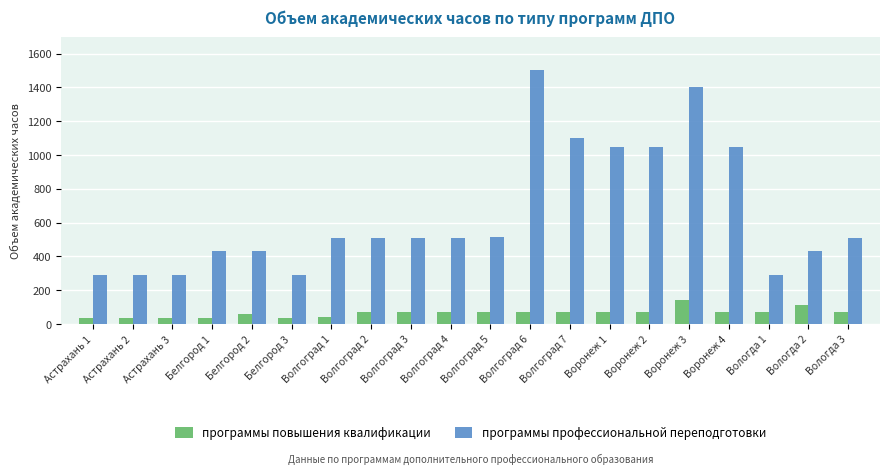

Read the программы повышения квалификации value at Вологда 2.

112